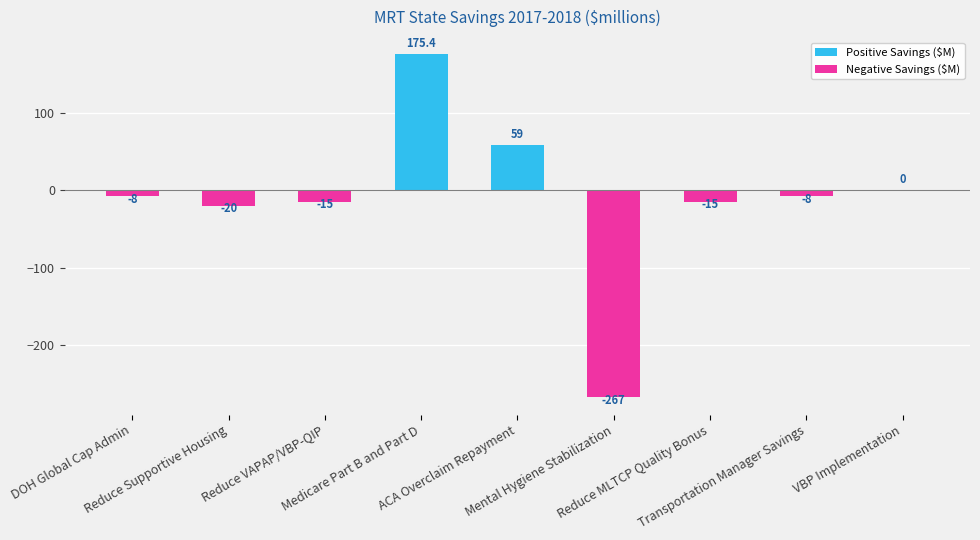

What is the maximum value shown in the chart?

175.4